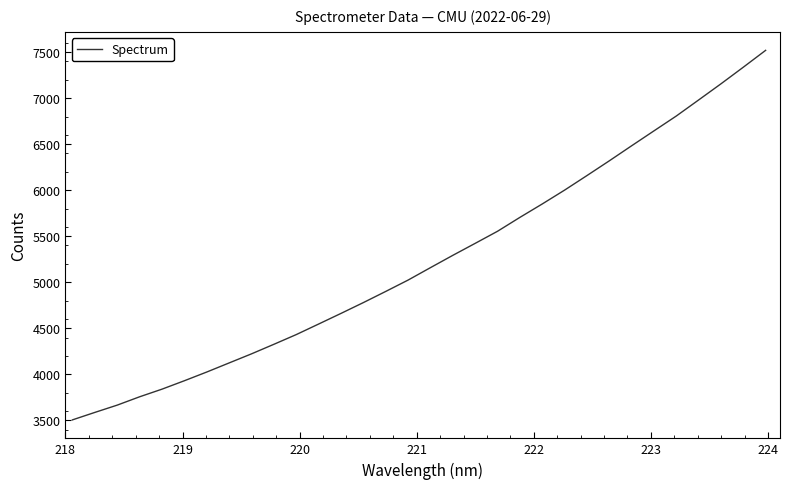

True or false: the data has more than 0 interior local peaks.

False